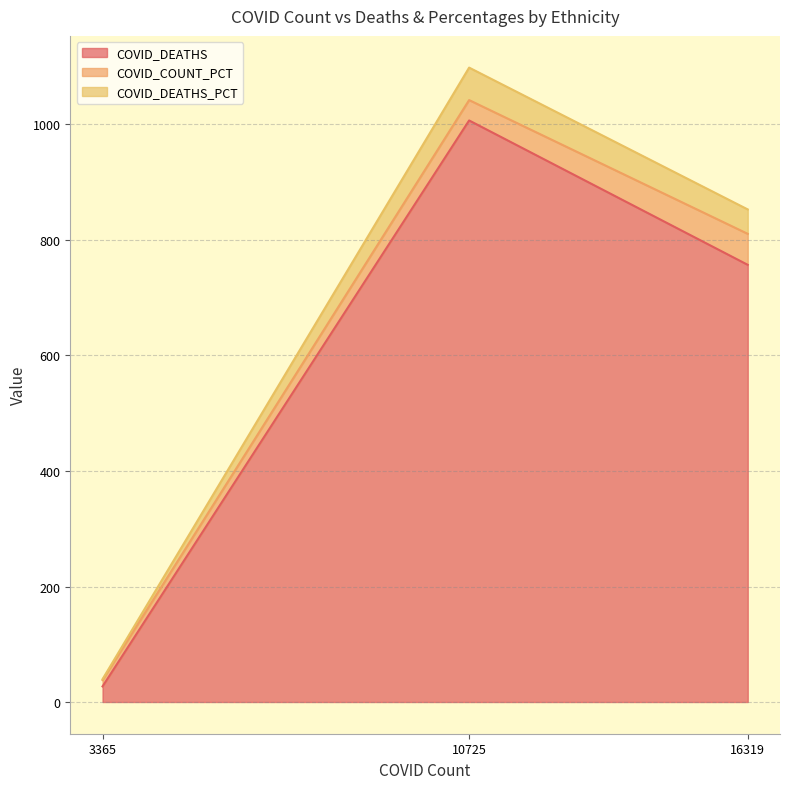

What is the maximum value shown in the chart?

1098.5